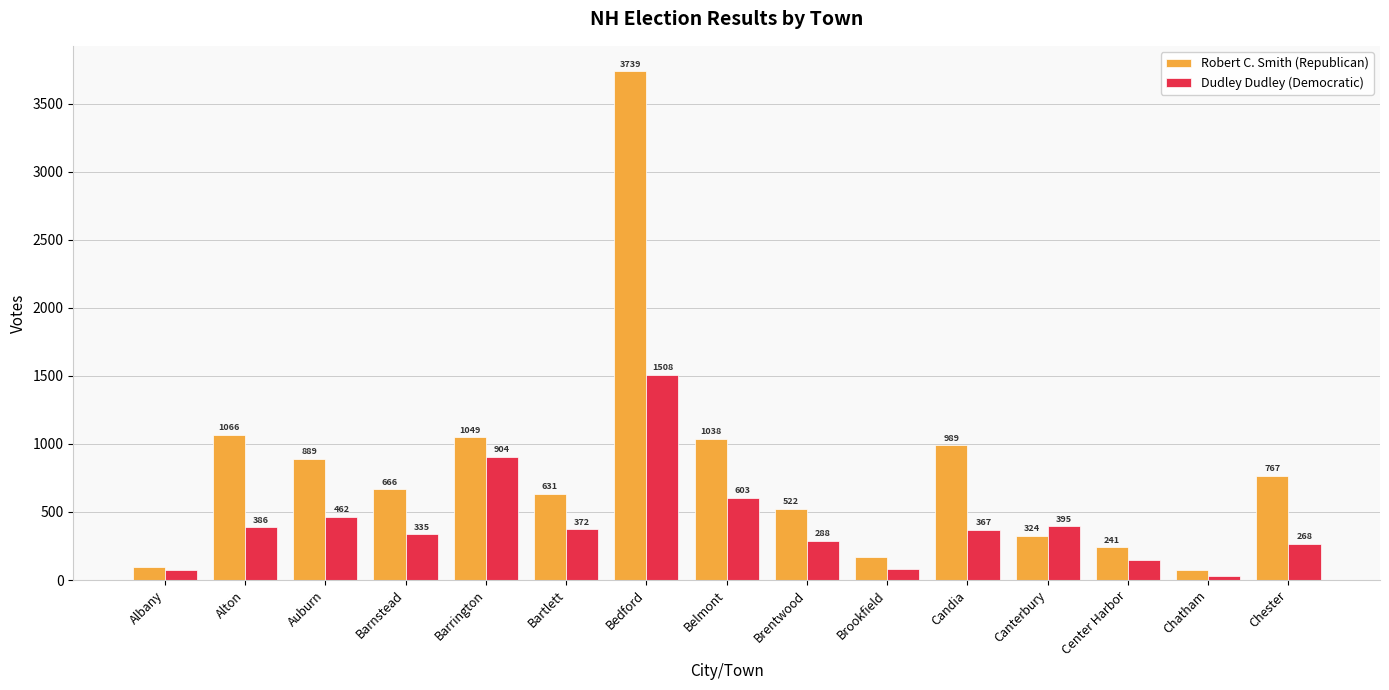

How many groups of bars are there?

15